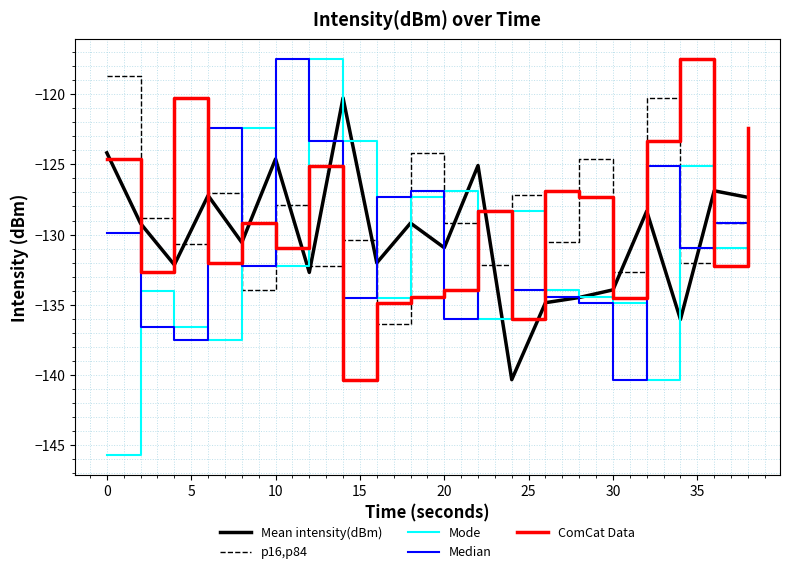

What is the smallest value displayed?

-145.7